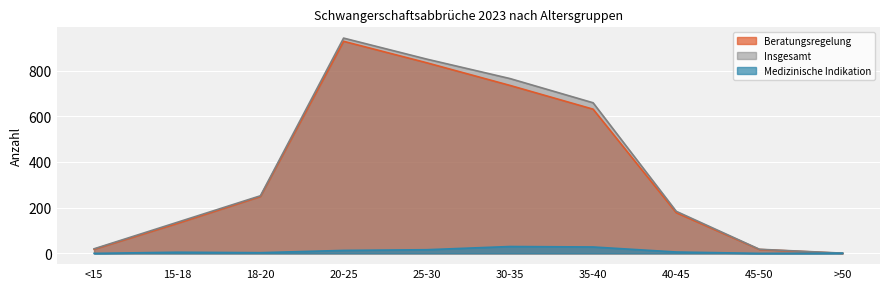

What is the difference between the Beratungsregelung values at 15-18 and 25-30?

703